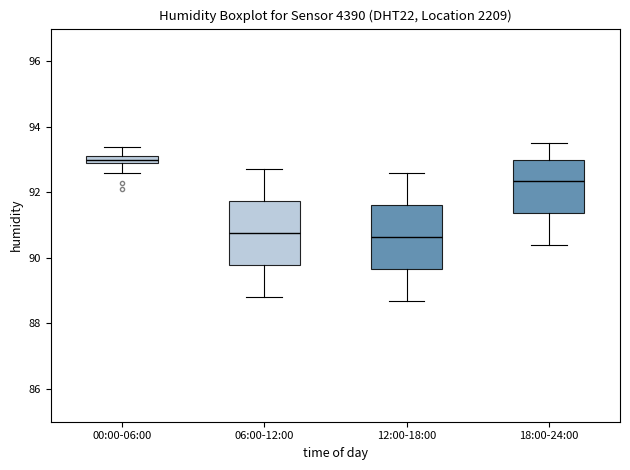

Where is the upper edge of the box for 12:00-18:00 on the y-axis? The values are not printed on the chart, so give them approximately, as read against the axis.

91.6